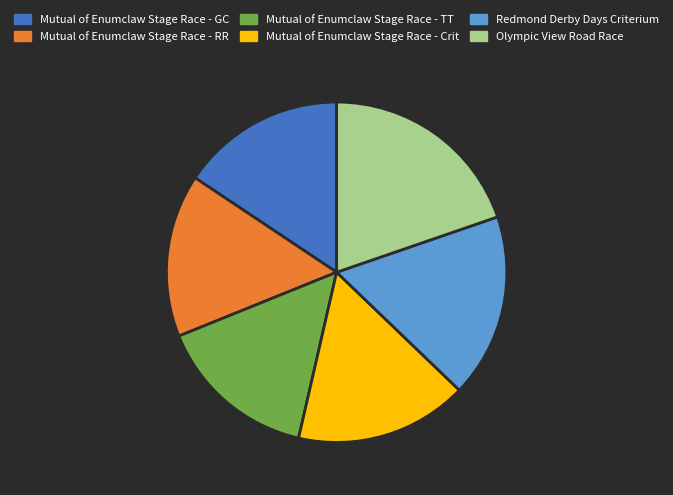

Which category has the biggest portion of the pie?

Olympic View Road Race